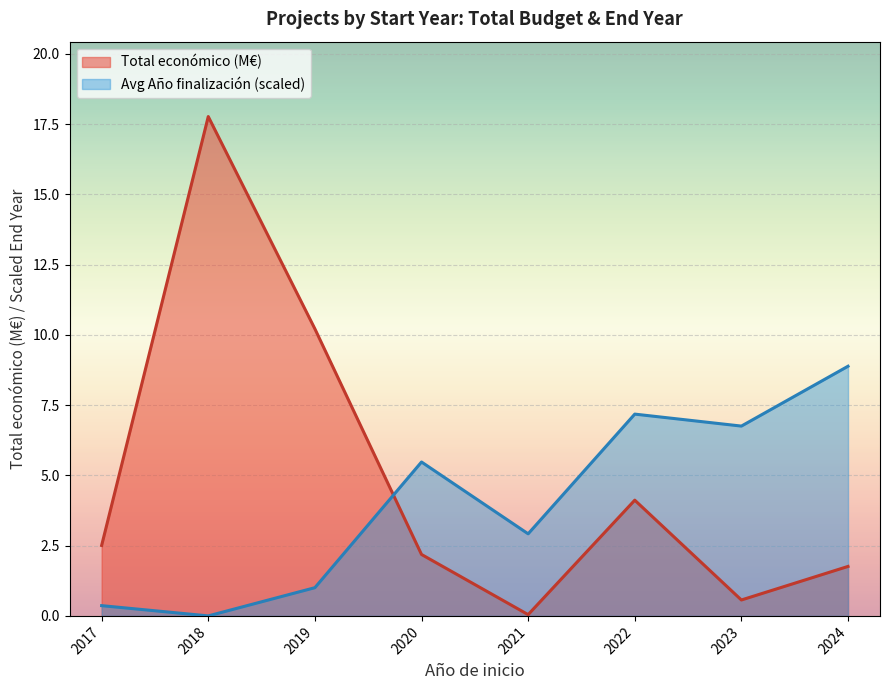

The Total económico (M€) series shows 17.8 at 2018. True or false?

True